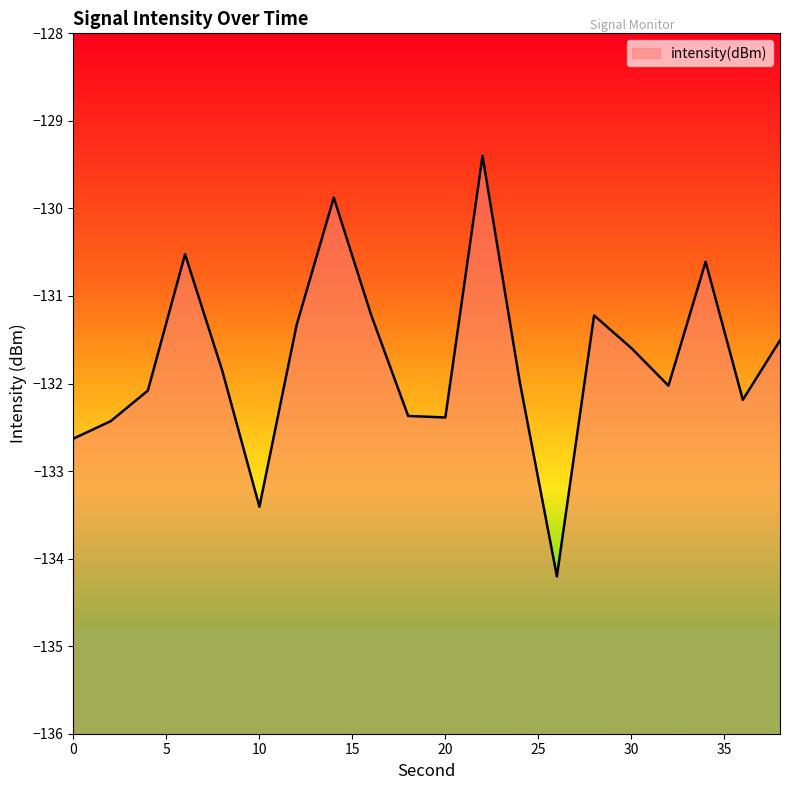

List the labels in order of value, largest first.

22, 14, 6, 34, 16, 28, 12, 38, 30, 8, 24, 32, 4, 36, 18, 20, 2, 0, 10, 26